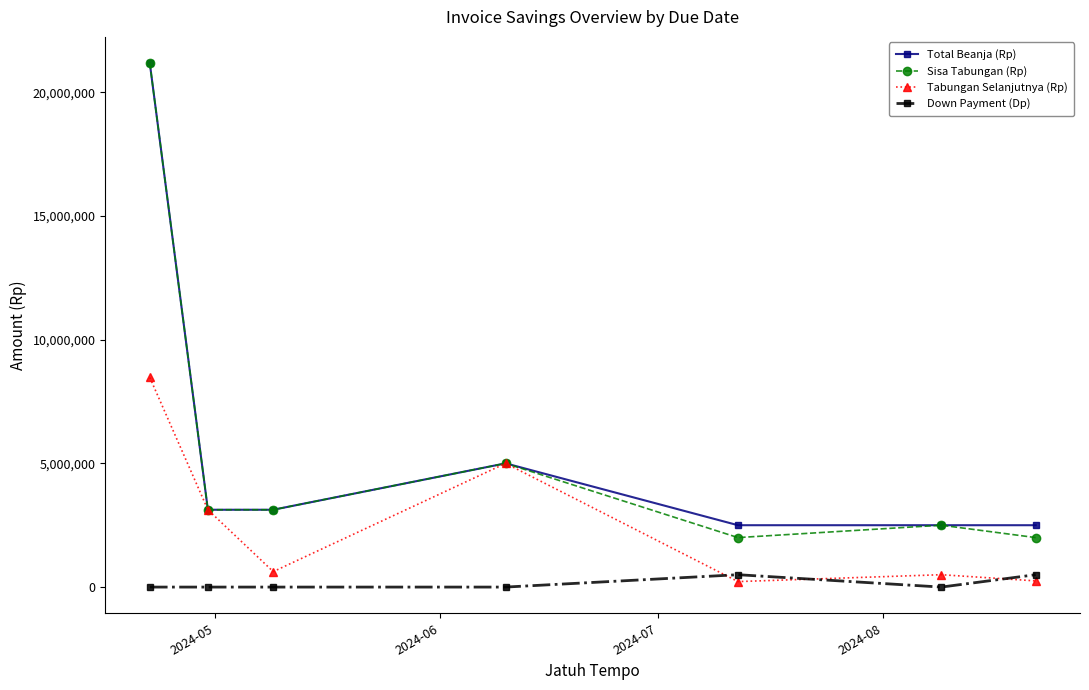

In Sisa Tabungan (Rp), how many points are higher than both neighbors (excluding endpoints)?

2